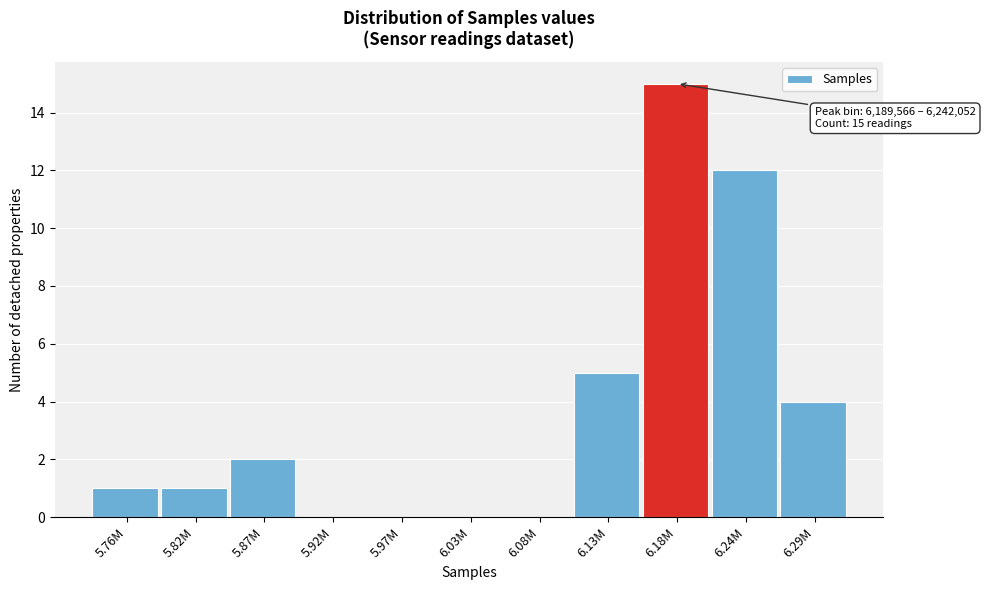

Reading right to left, transcribe all the data shown in this chart.

6.29M=4	6.24M=12	6.18M=15	6.13M=5	6.08M=0	6.03M=0	5.97M=0	5.92M=0	5.87M=2	5.82M=1	5.76M=1